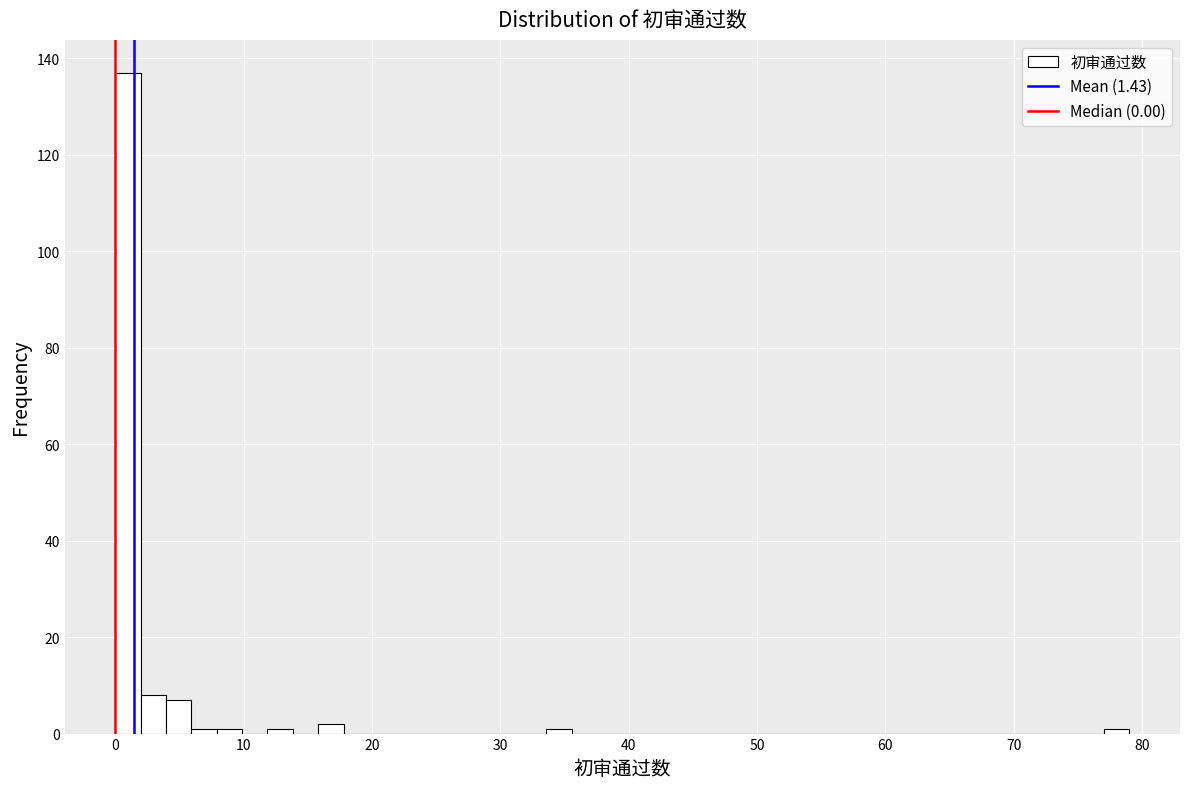

Read against the x-axis, roughly where is the centre of the tallest bar?

1